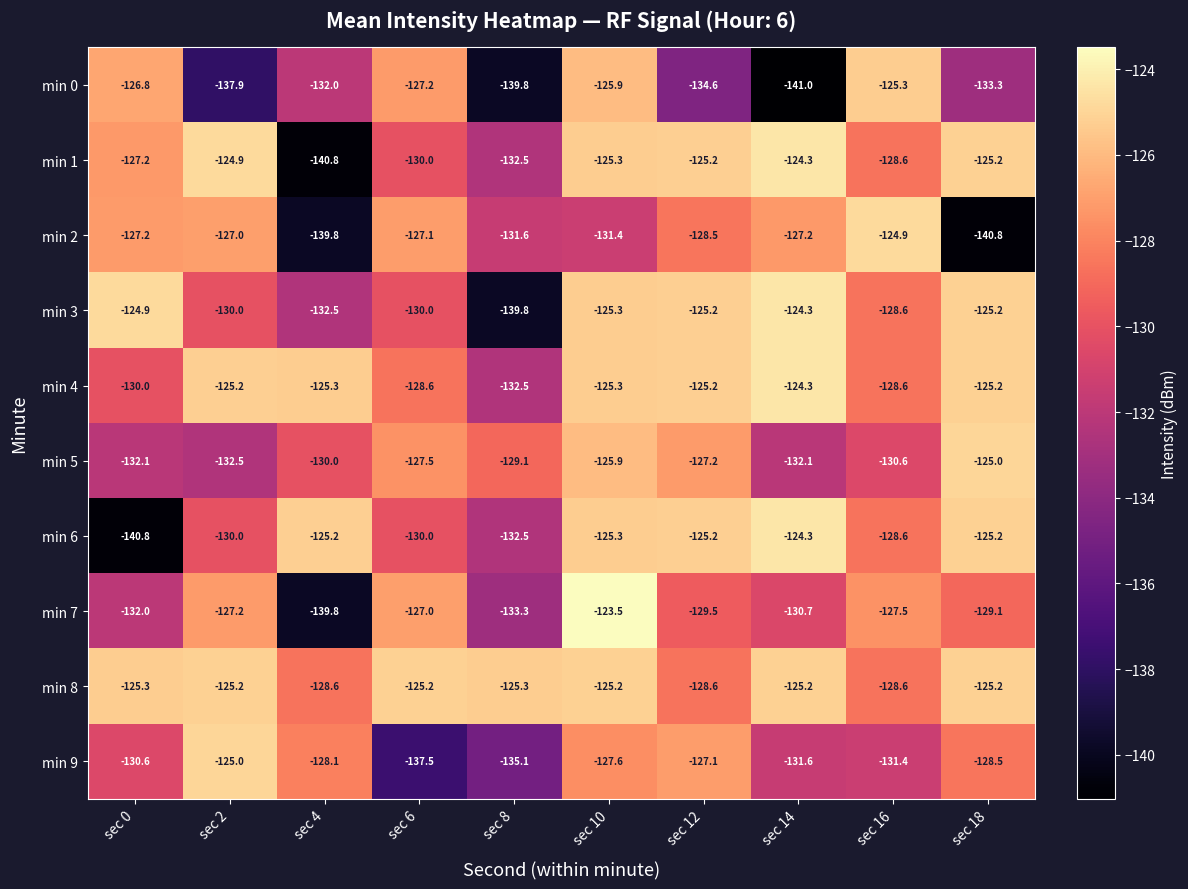

What is the spread (max minus min) of values at sec 8?

14.5